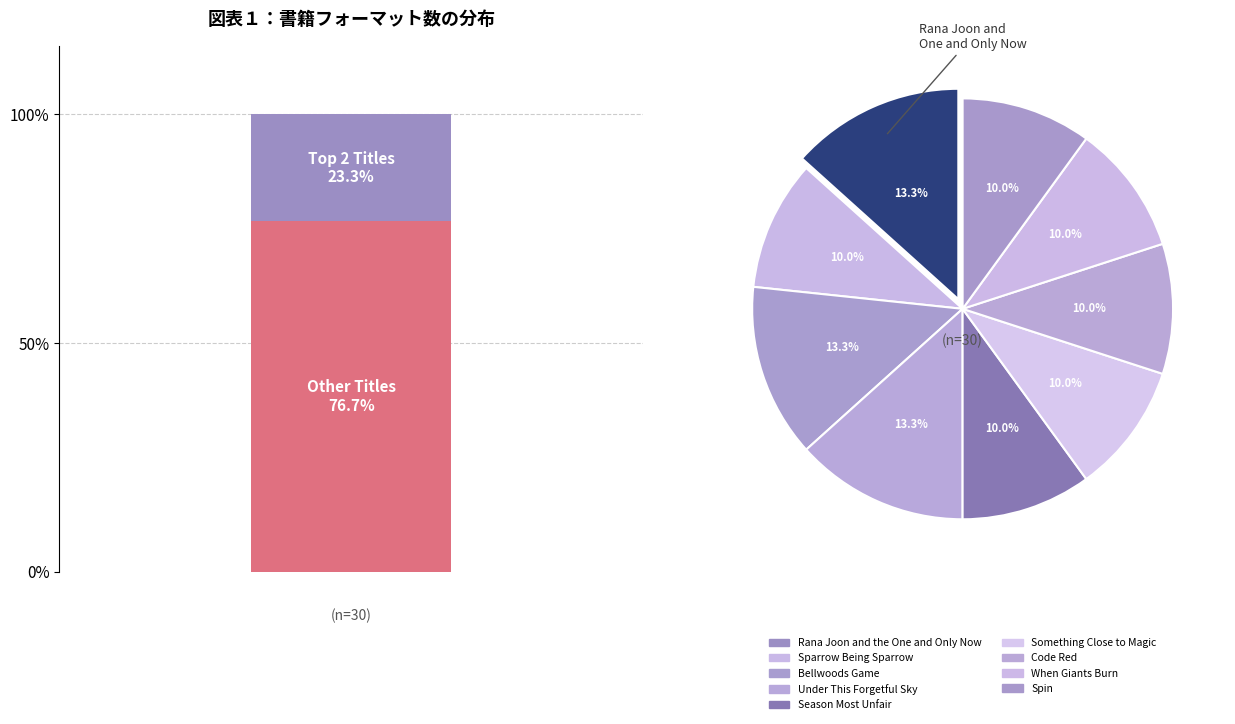

Is there a majority slice in this chart?

No